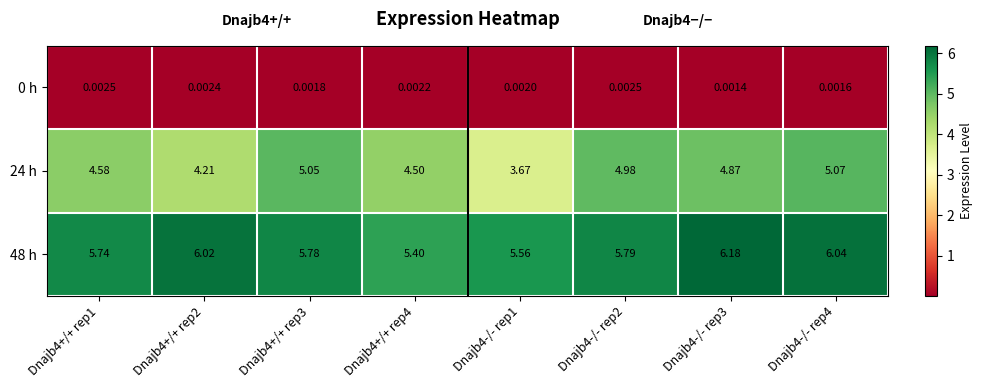

Which category has the lowest value across all series?

Dnajb4-/- rep3